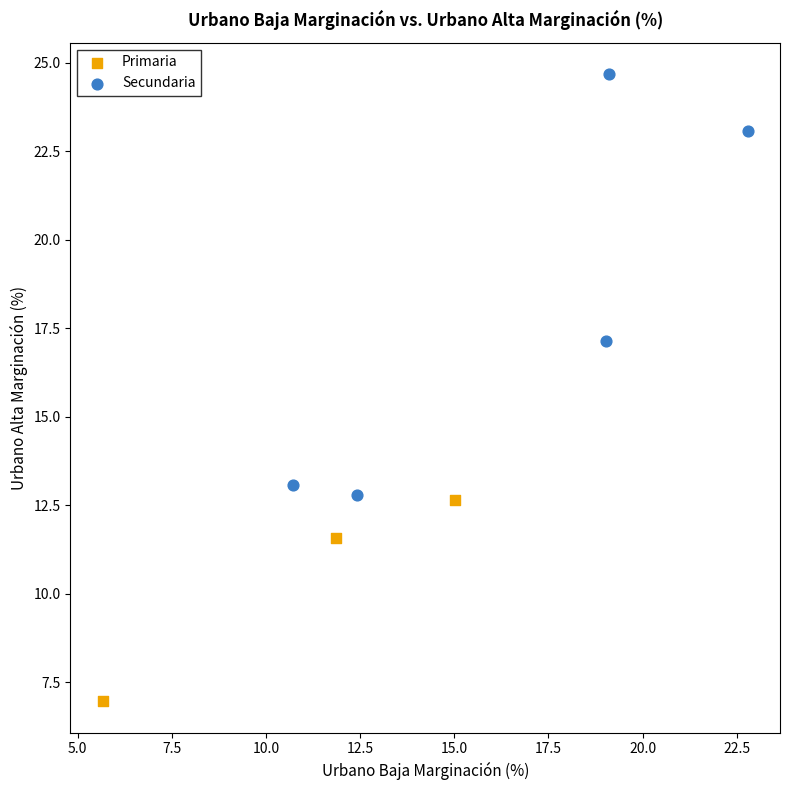

Which series has the widest spread of Y values?

Secundaria